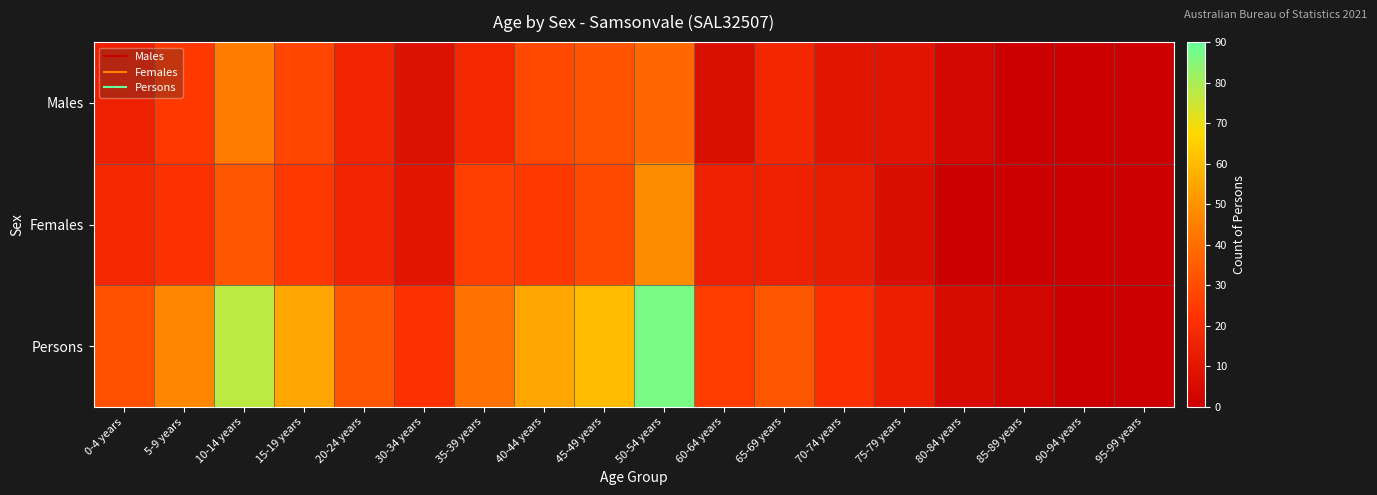

Reading left to right, extract all data points from this chart.

Males: 0-4 years=15	5-9 years=24	10-14 years=44	15-19 years=28	20-24 years=16	30-34 years=8	35-39 years=18	40-44 years=29	45-49 years=32	50-54 years=38	60-64 years=7	65-69 years=17	70-74 years=10	75-79 years=9	80-84 years=4	85-89 years=0	90-94 years=0	95-99 years=0
Females: 0-4 years=18	5-9 years=22	10-14 years=33	15-19 years=24	20-24 years=16	30-34 years=10	35-39 years=26	40-44 years=24	45-49 years=29	50-54 years=48	60-64 years=15	65-69 years=15	70-74 years=13	75-79 years=6	80-84 years=0	85-89 years=0	90-94 years=0	95-99 years=0
Persons: 0-4 years=31	5-9 years=47	10-14 years=77	15-19 years=55	20-24 years=33	30-34 years=22	35-39 years=41	40-44 years=55	45-49 years=60	50-54 years=87	60-64 years=25	65-69 years=33	70-74 years=21	75-79 years=14	80-84 years=5	85-89 years=3	90-94 years=0	95-99 years=0